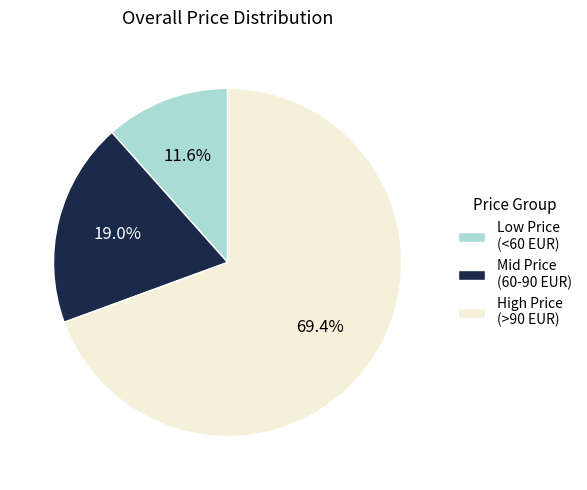

Is the sum of High Price (>90 EUR) and Low Price (<60 EUR) greater than half?

Yes